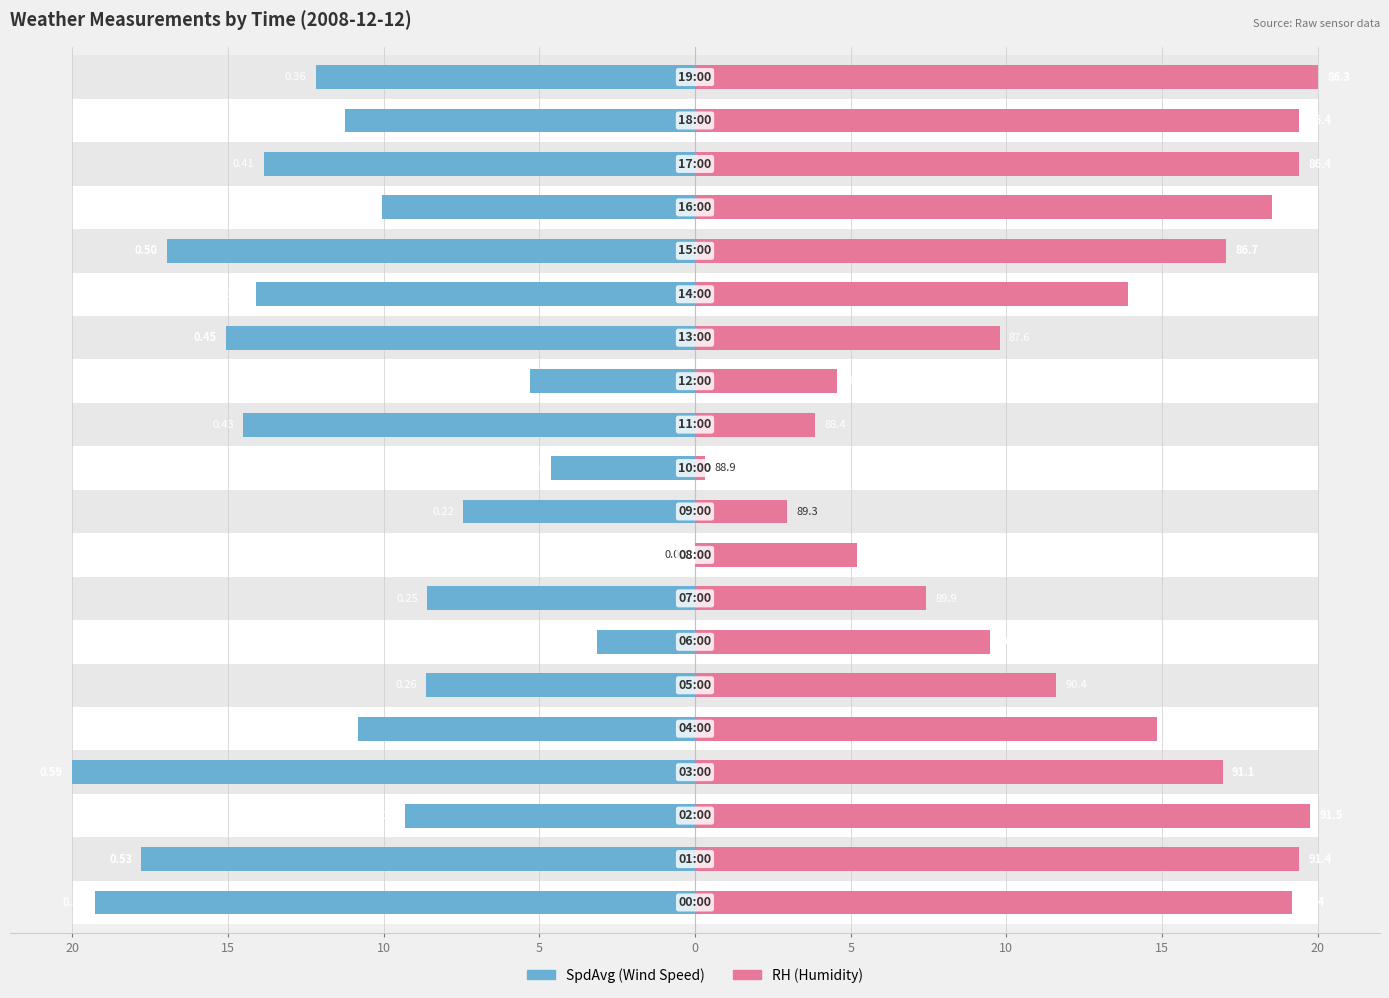

What are all the series names shown in the legend?

SpdAvg, RH